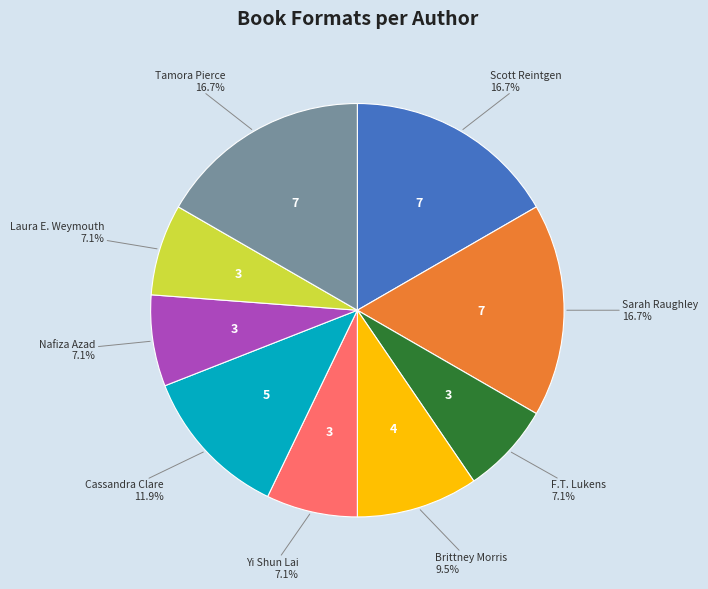

To the nearest percent, what is the difference between the largest and smallest slice percentages?

10%